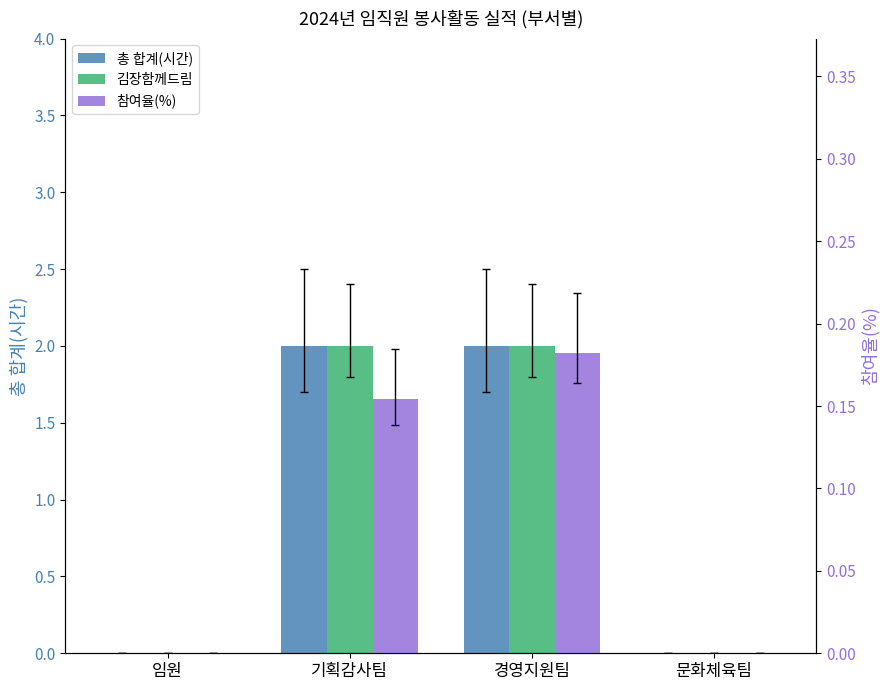

List the series in order of their peak value, lowest first.

참여율(%), 총 합계(시간), 김장함께드림